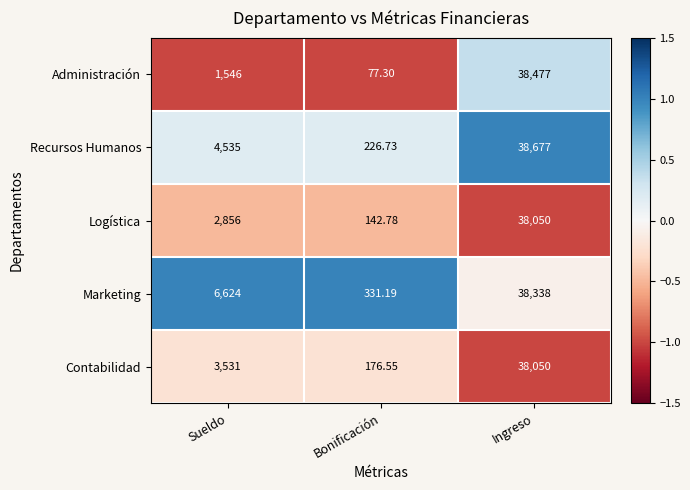

Which series changed the most between Sueldo and Bonificación?

Marketing